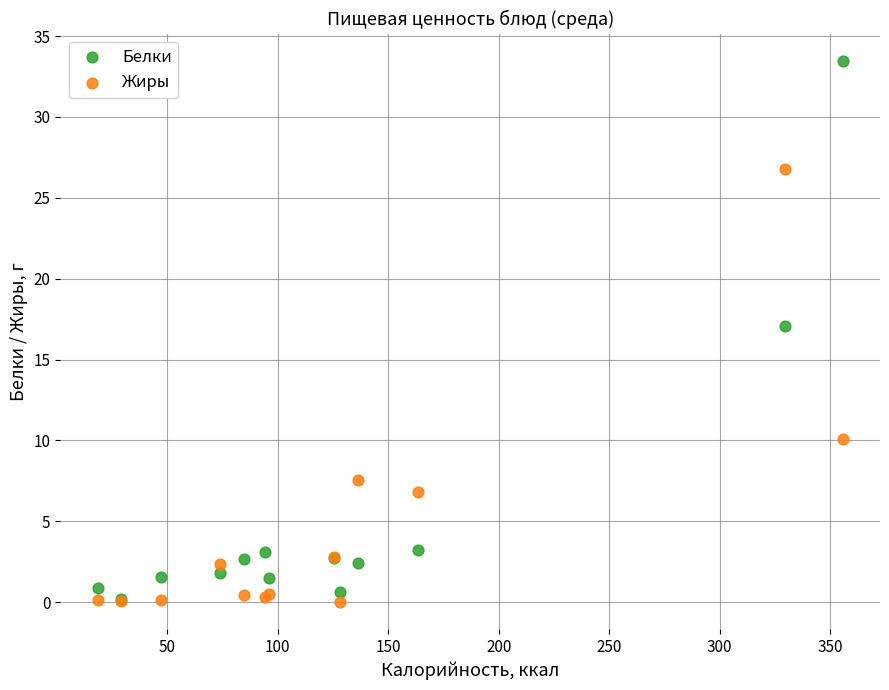

In the Жиры series, what Y value is closest to 13?

10.1